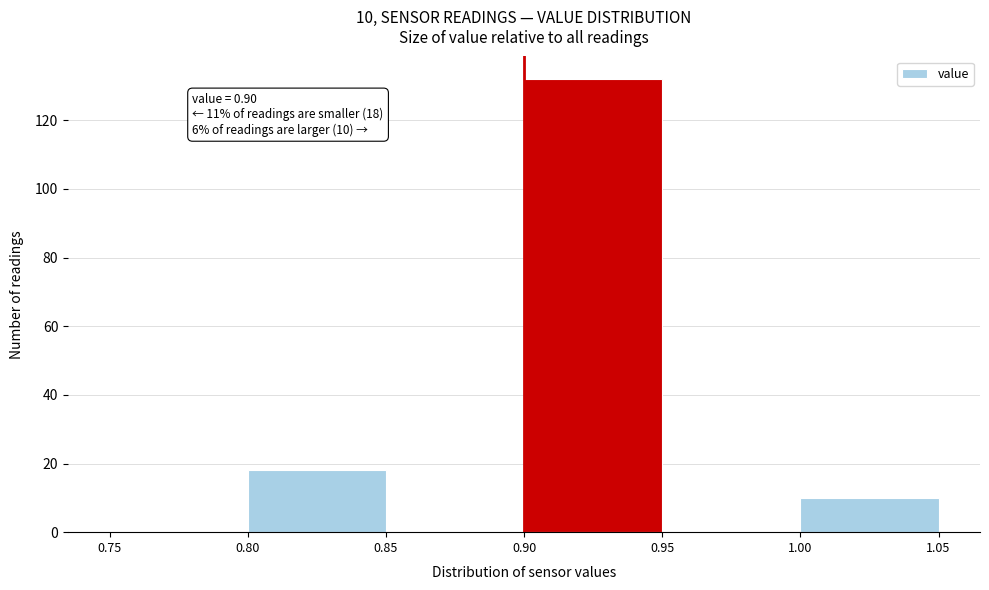

Which range on the x-axis has the tallest bar?

0.90 to 0.95